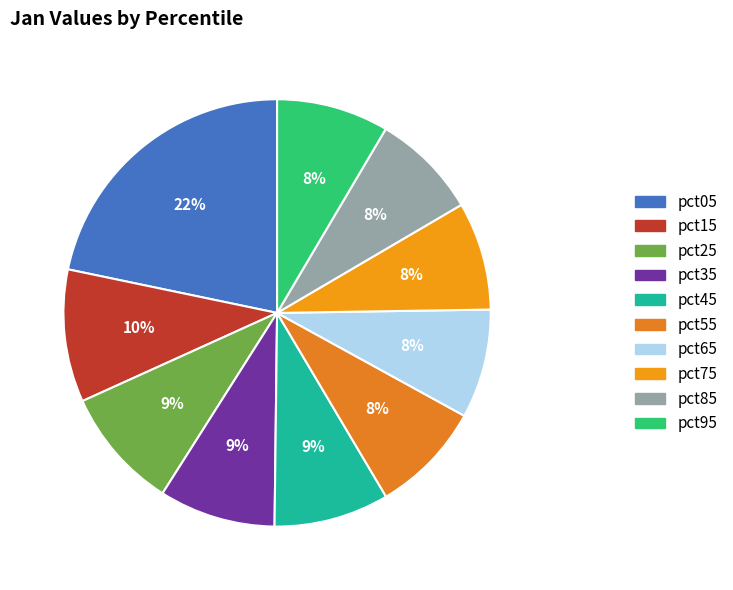

How many segments does this pie chart have?

10